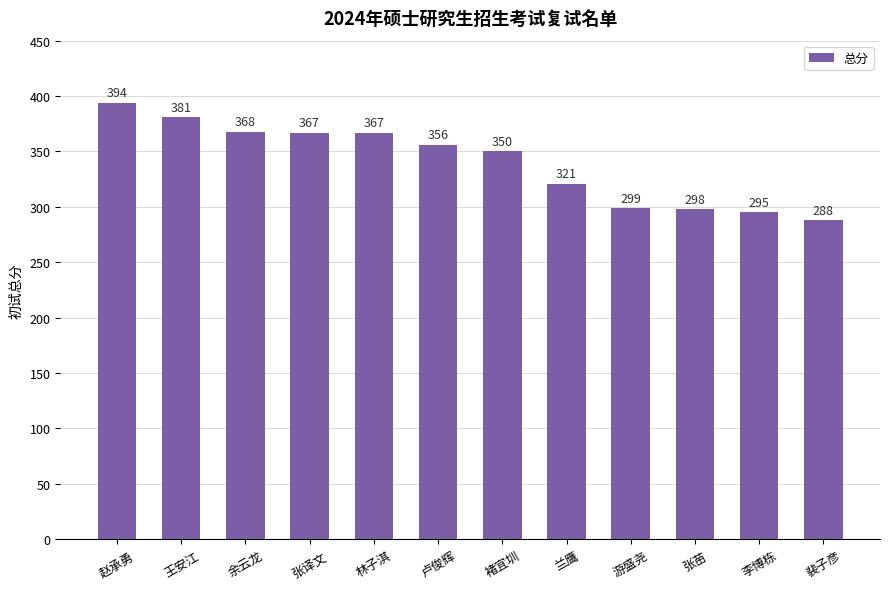

At which label does the data first exceed 356?

赵承勇